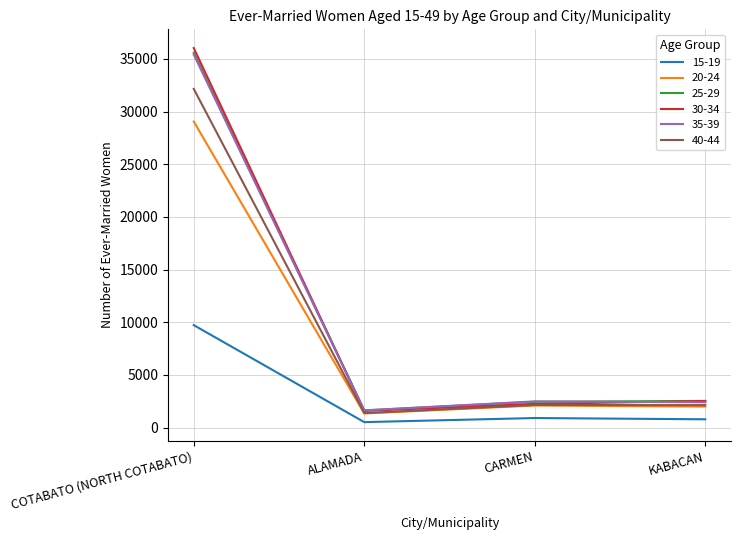

What is the highest value of the 30-34 series?

36041